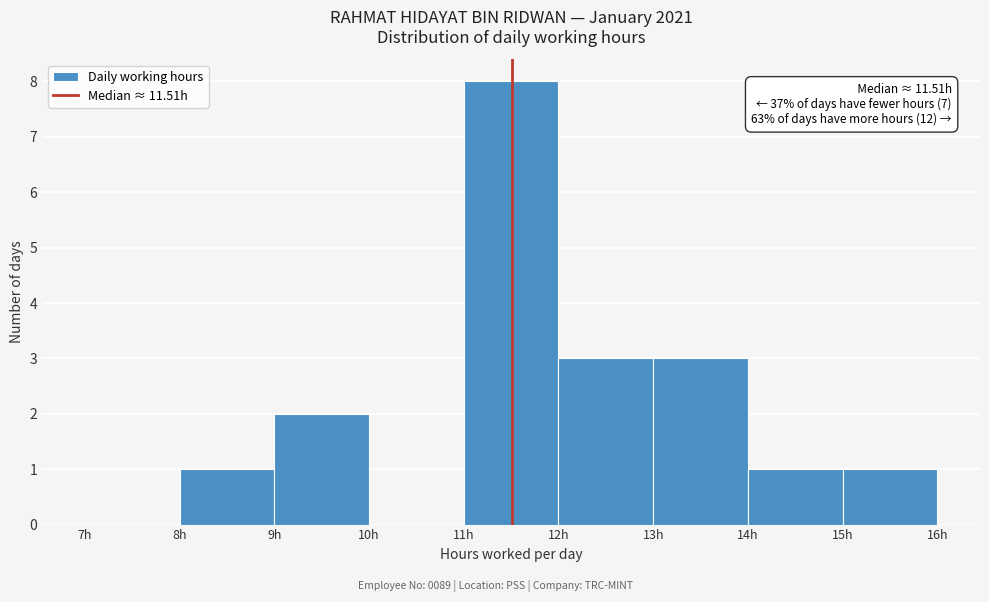

Over which range of the x-axis is the bar tallest?

11 to 12